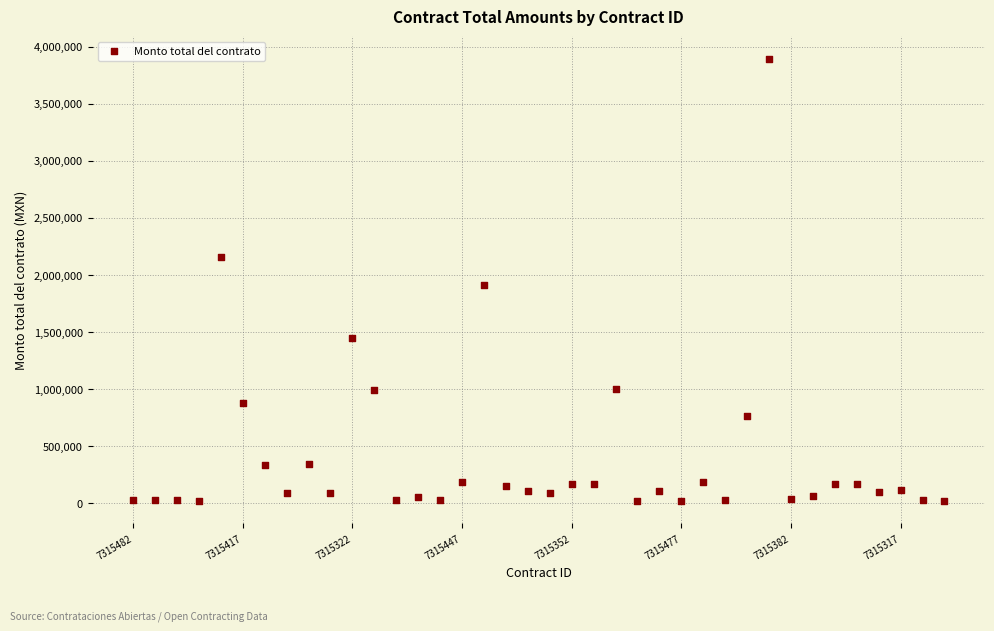

What Y value in the scatter plot is closest to 1956589?

1909960.0